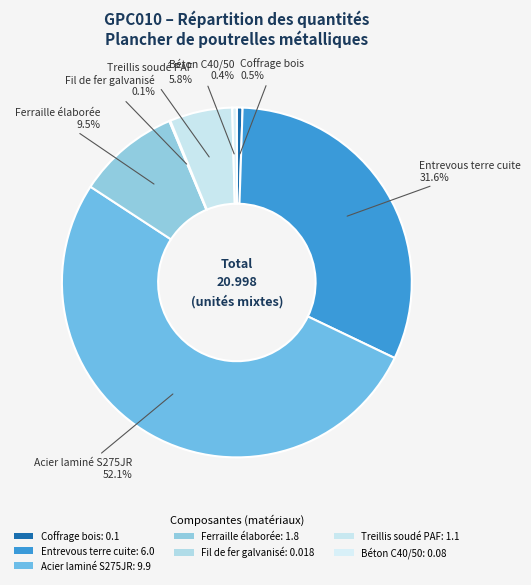

Which category has the smallest portion of the pie?

Fil de fer galvanisé